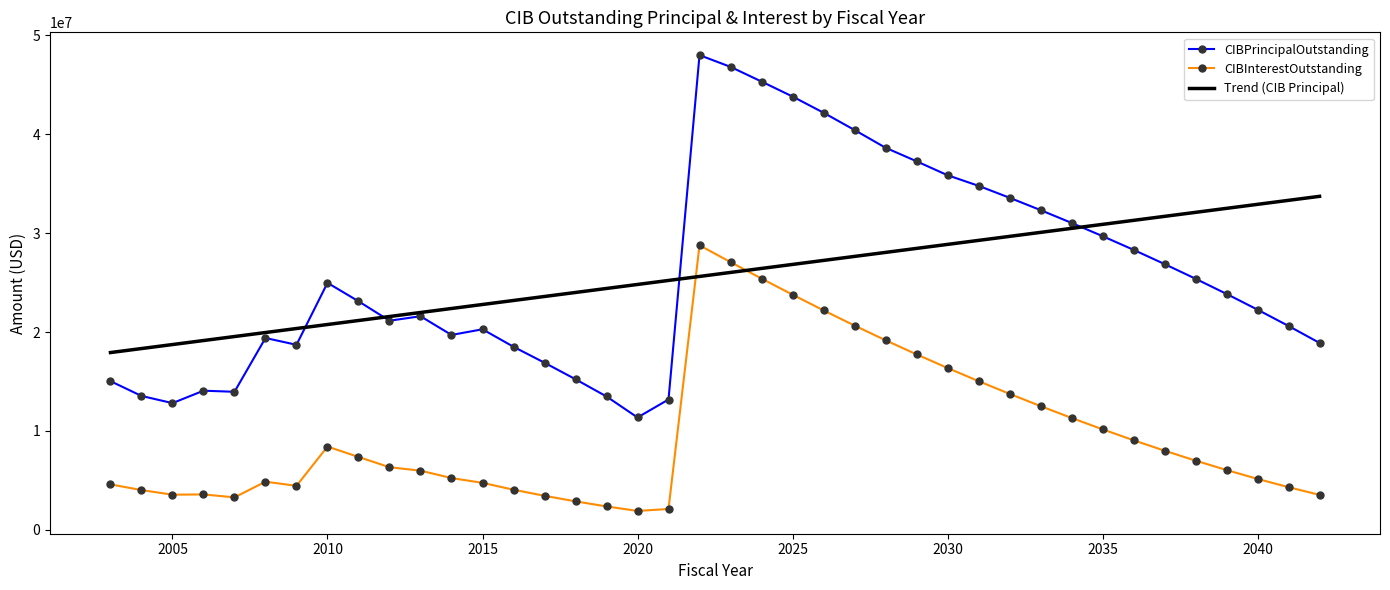

Which series ends up on top after the final intersection of CIBInterestOutstanding and Trend (CIB Principal)?

Trend (CIB Principal)